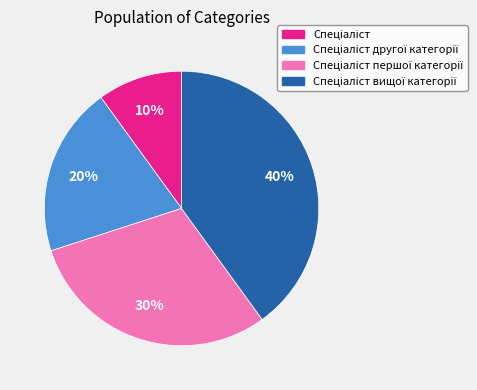

To the nearest percent, what is the difference between the largest and smallest slice percentages?

30%